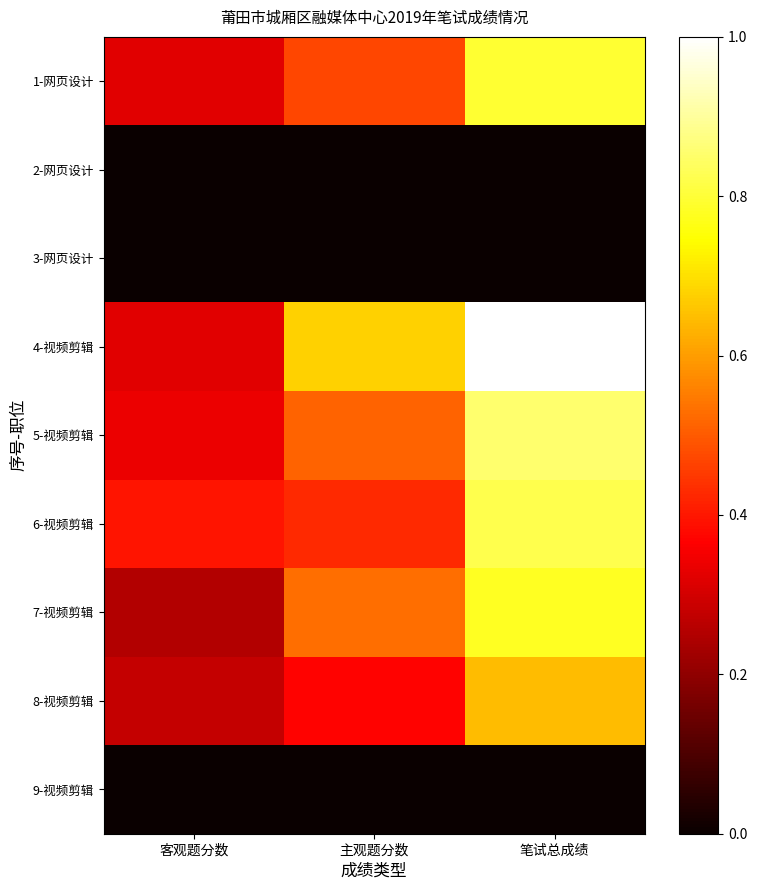

Reading left to right, list all the values displayed in this chart.

1-网页设计: 客观题分数=0.3	主观题分数=0.5	笔试总成绩=0.8
2-网页设计: 客观题分数=0.0	主观题分数=0.0	笔试总成绩=0.0
3-网页设计: 客观题分数=0.0	主观题分数=0.0	笔试总成绩=0.0
4-视频剪辑: 客观题分数=0.3	主观题分数=0.7	笔试总成绩=1.0
5-视频剪辑: 客观题分数=0.3	主观题分数=0.5	笔试总成绩=0.9
6-视频剪辑: 客观题分数=0.4	主观题分数=0.4	笔试总成绩=0.8
7-视频剪辑: 客观题分数=0.2	主观题分数=0.5	笔试总成绩=0.8
8-视频剪辑: 客观题分数=0.3	主观题分数=0.4	笔试总成绩=0.6
9-视频剪辑: 客观题分数=0.0	主观题分数=0.0	笔试总成绩=0.0